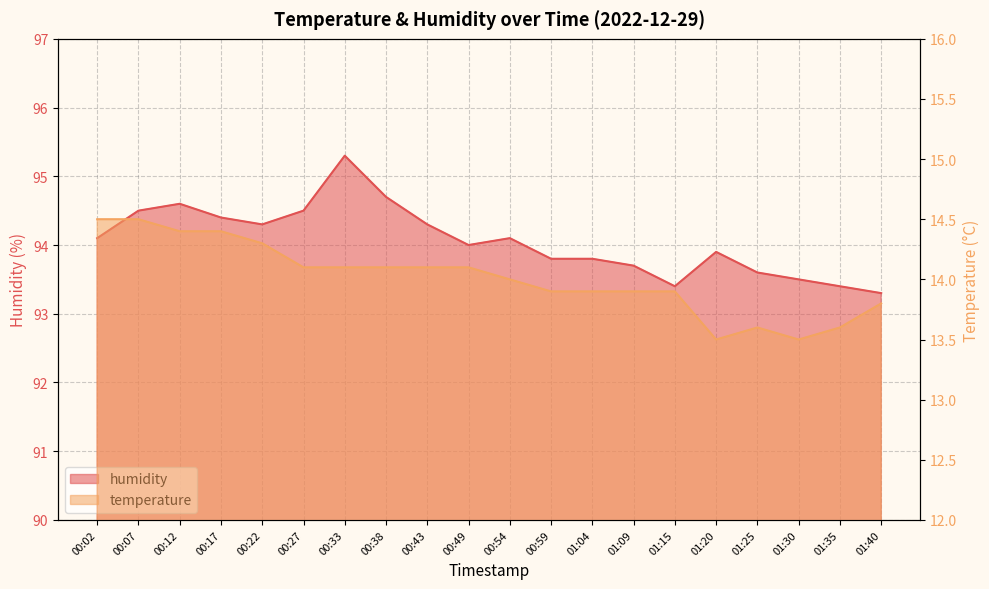

True or false: humidity and temperature intersect in this chart.

False